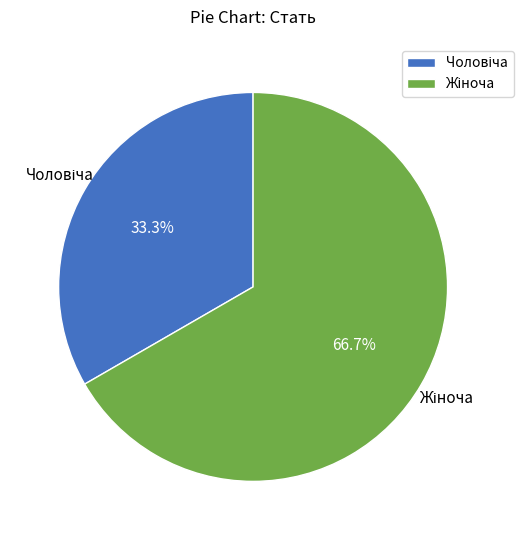

Does any single category account for the majority?

Yes